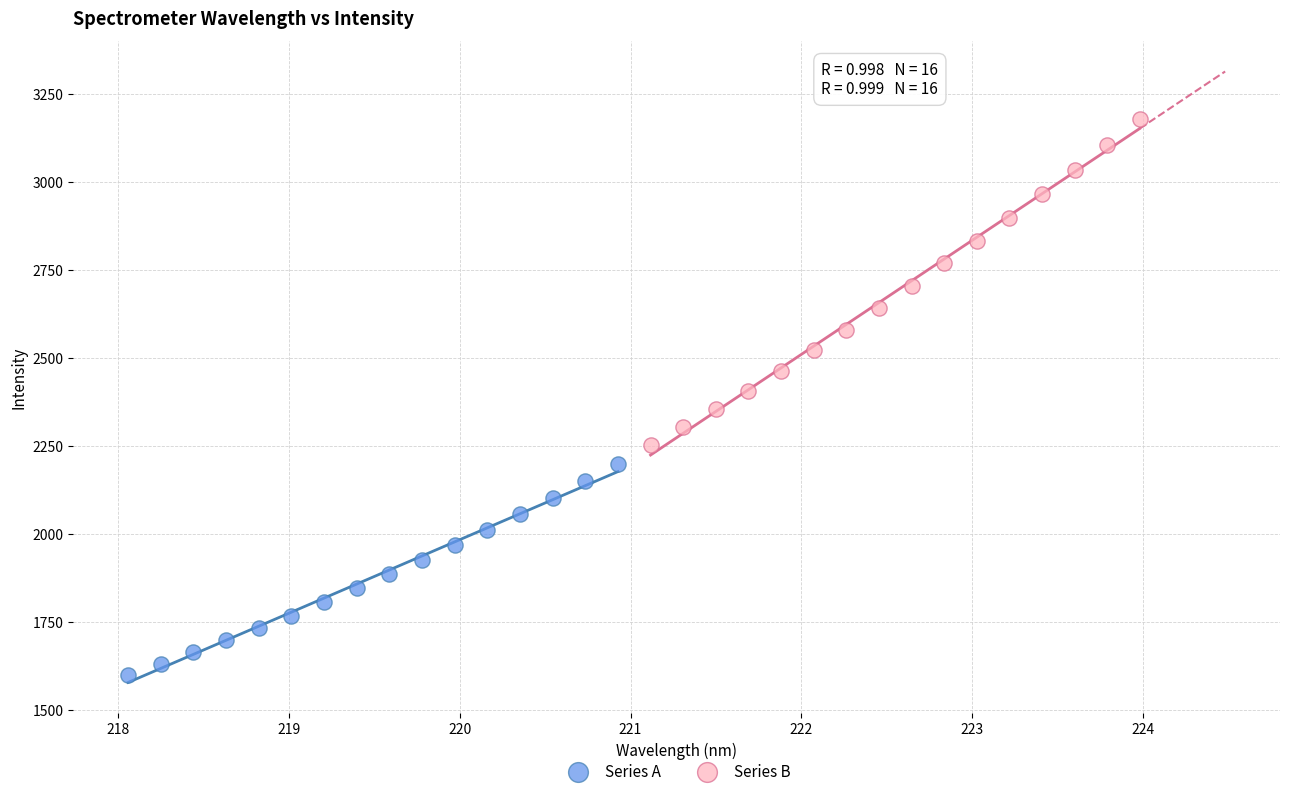

Which series contains the highest Y value?

Series B